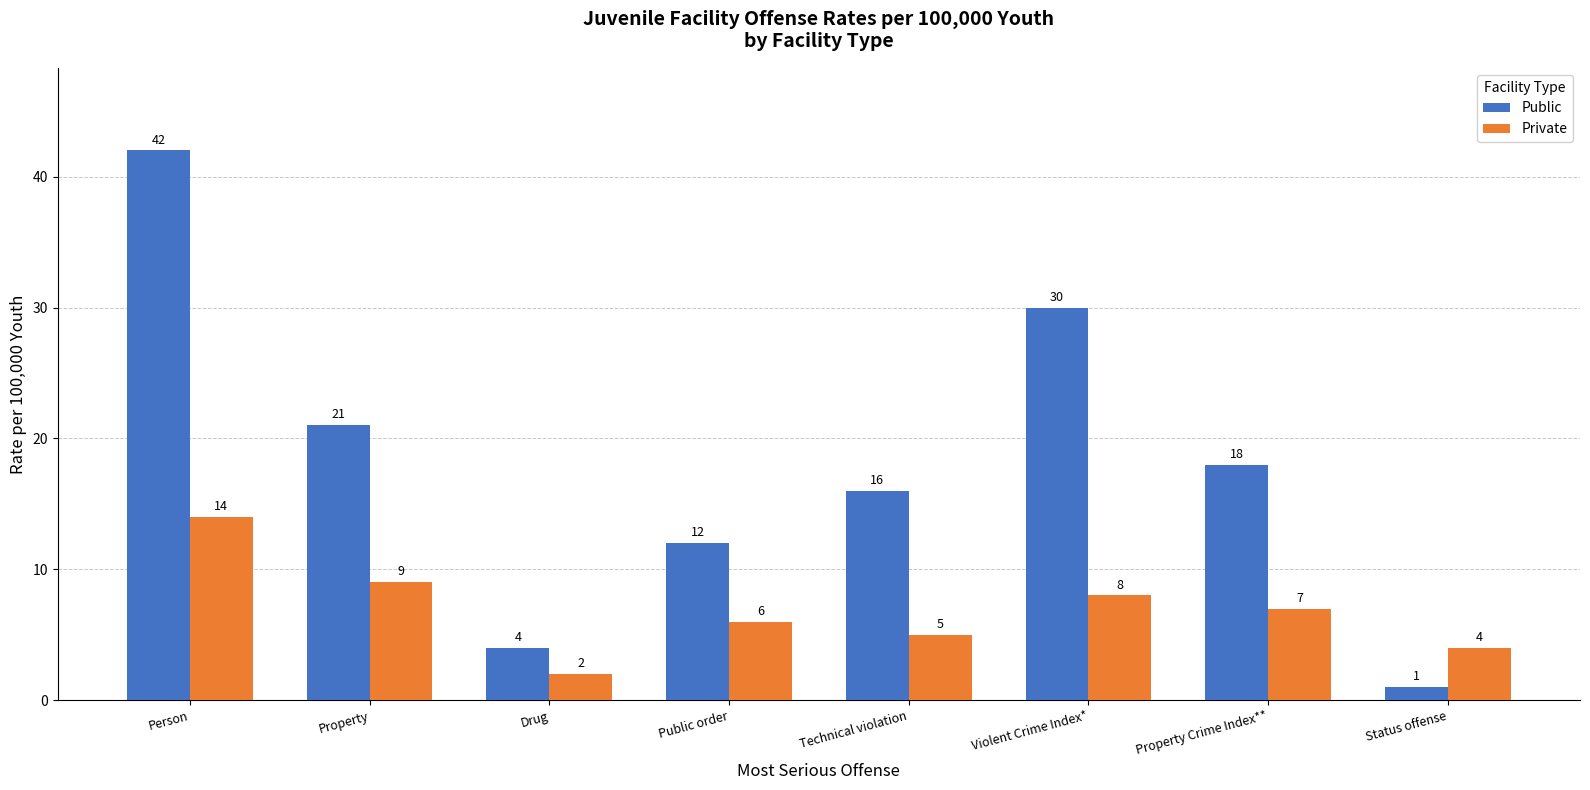

List the labels in order of Public value, largest first.

Person, Violent Crime Index*, Property, Property Crime Index**, Technical violation, Public order, Drug, Status offense